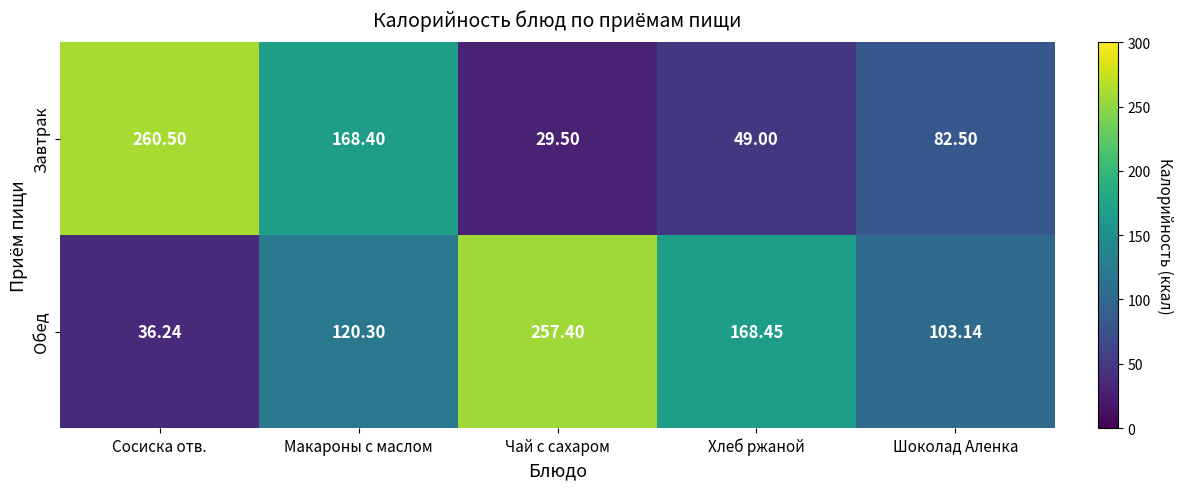

Where does the Завтрак series first go above 82?

Сосиска отв.